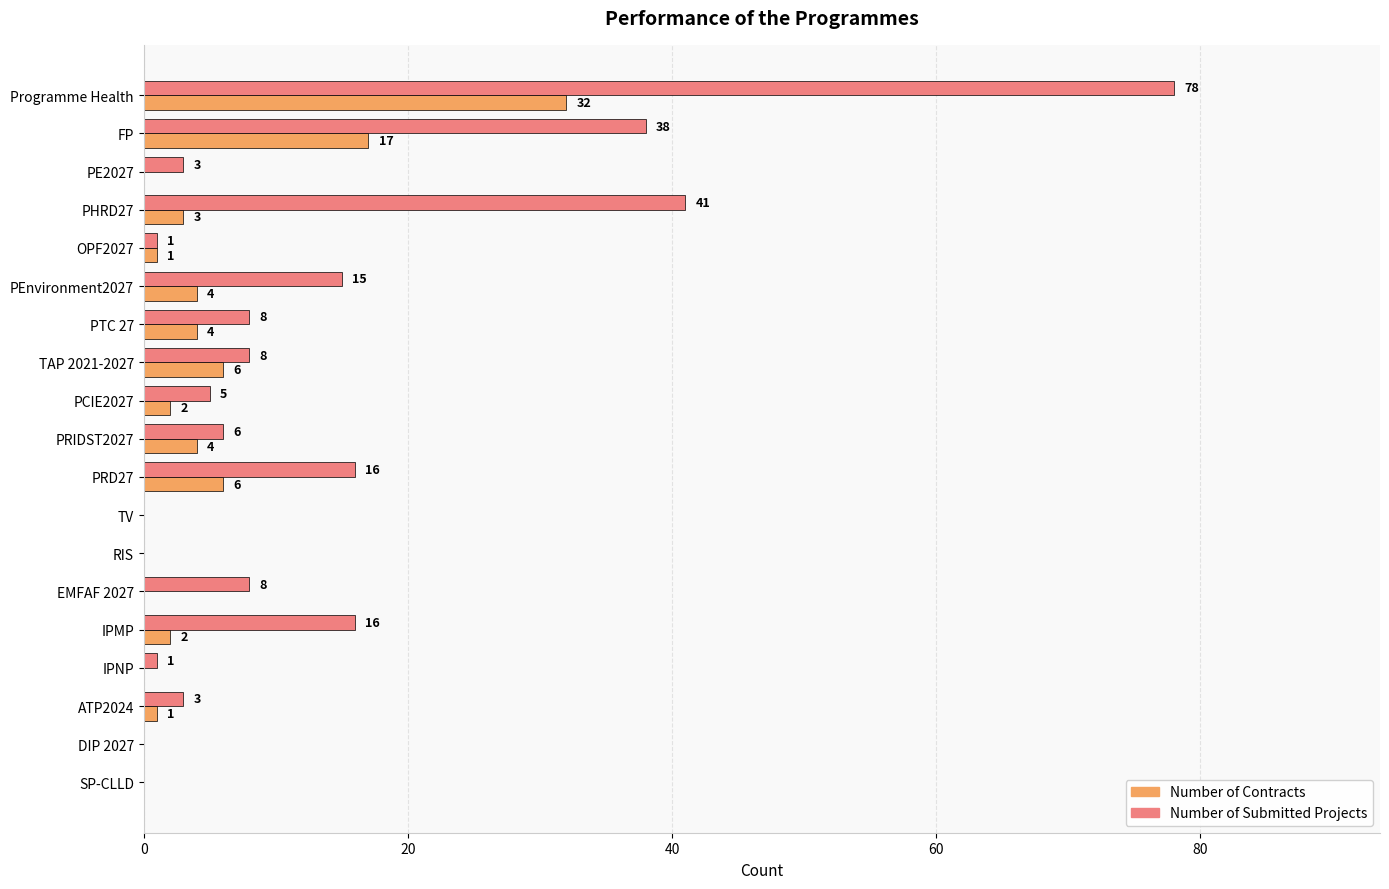

Is it true that Number of Contracts equals -22 at PE2027?

False